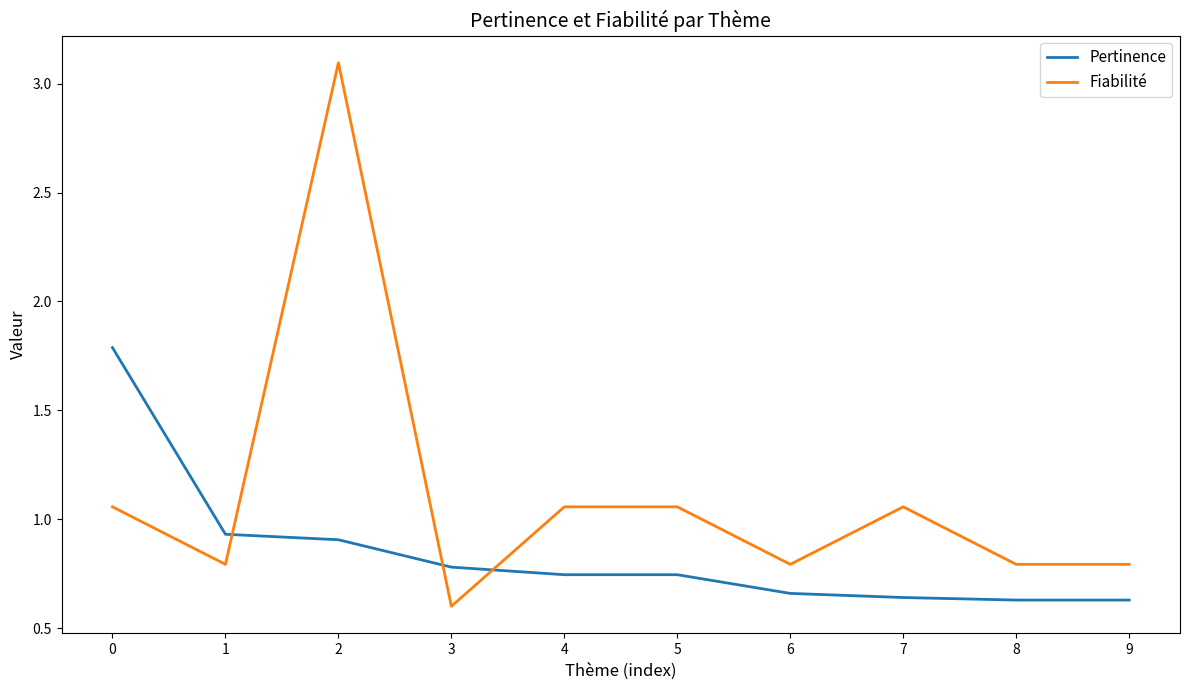

Which series has the widest spread of values?

Fiabilité